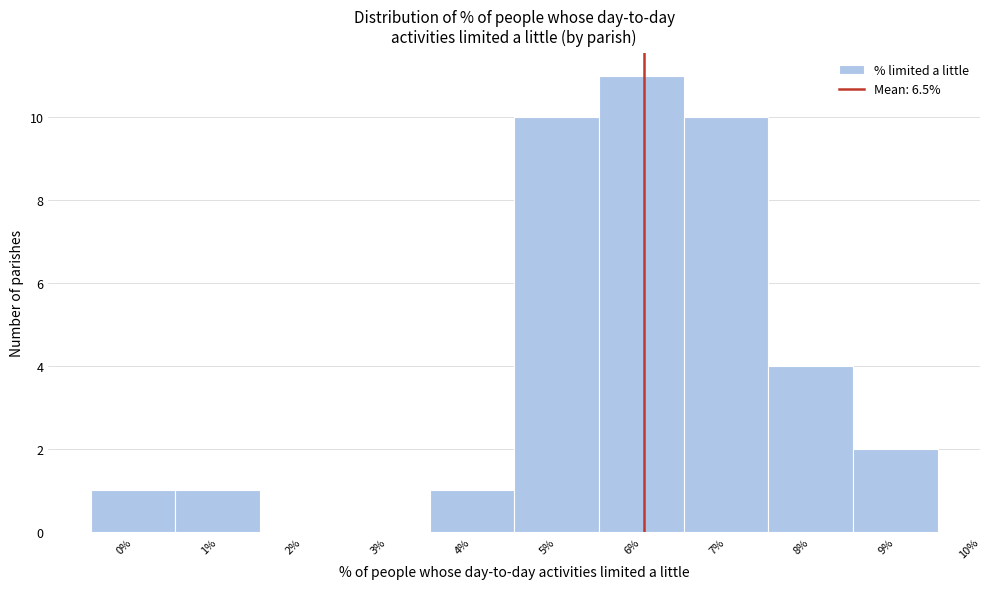

Reading left to right, transcribe all the data shown in this chart.

0%=1	1%=1	2%=0	3%=0	4%=1	5%=10	6%=11	7%=10	8%=4	9%=2